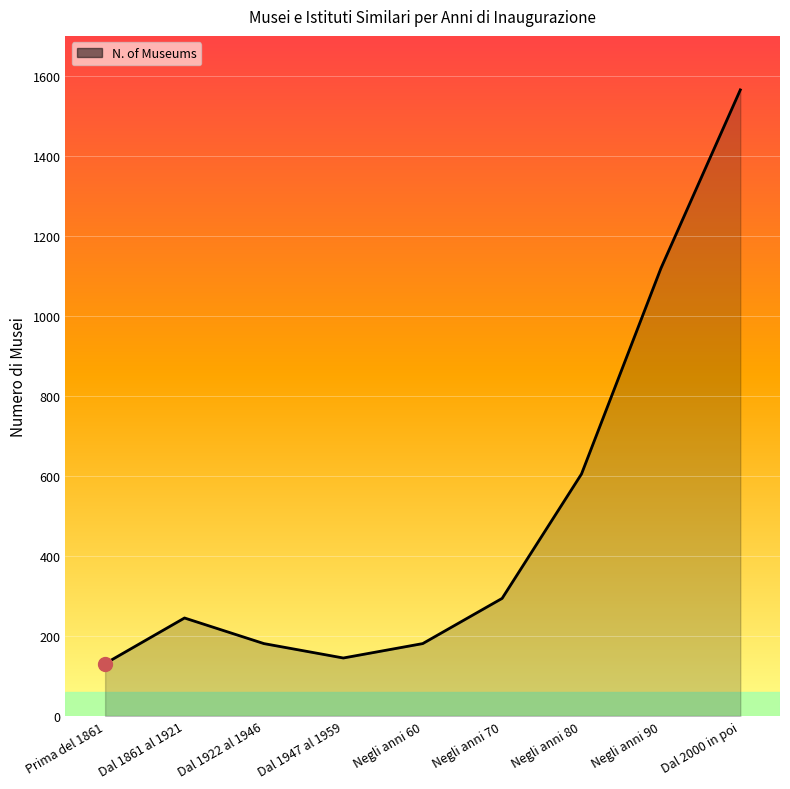

At which label is the value closest to 848?

Negli anni 80